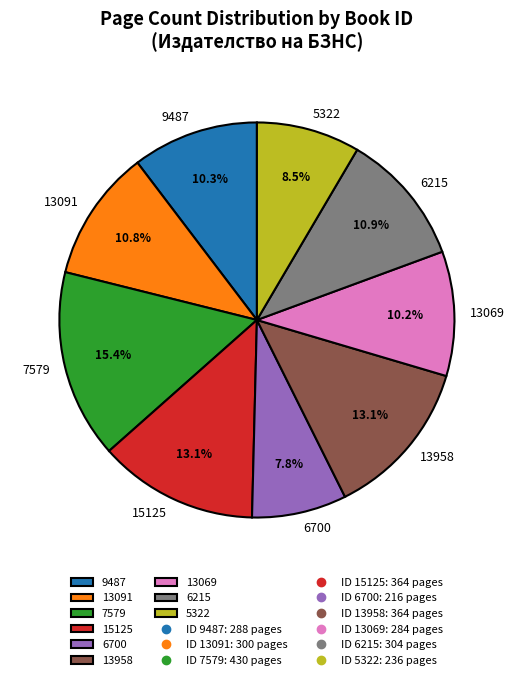

Which slice is the largest?

7579